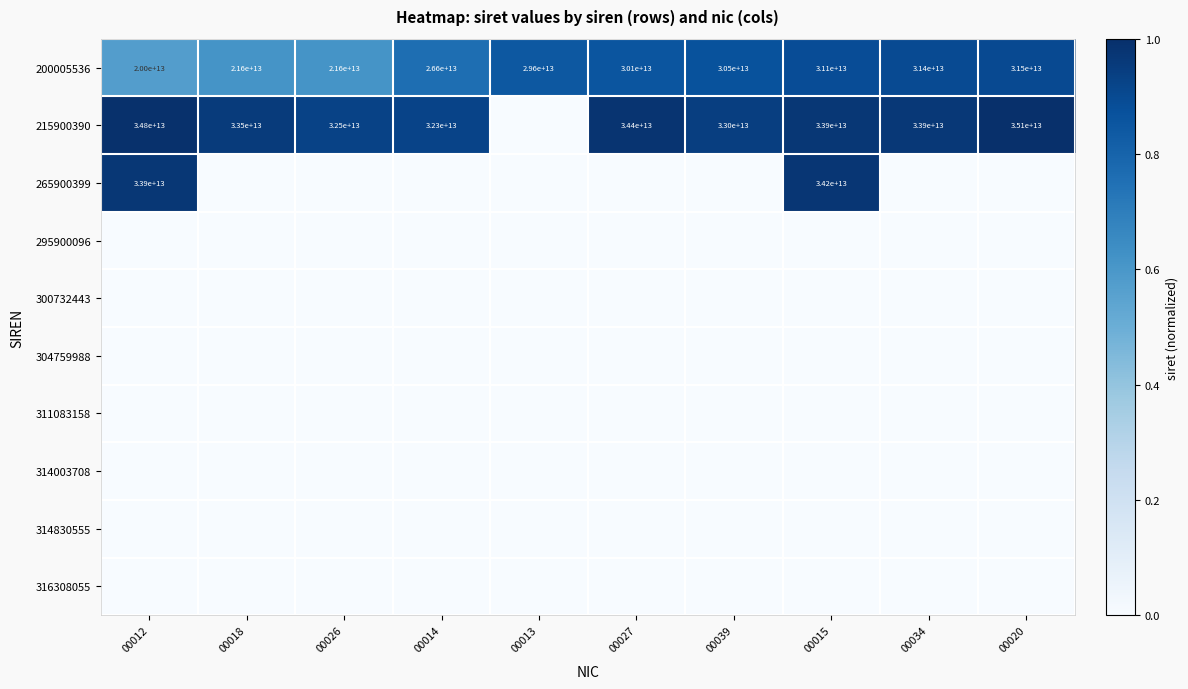

Is it true that 215900390 equals 17233423887743 at 00015?

False